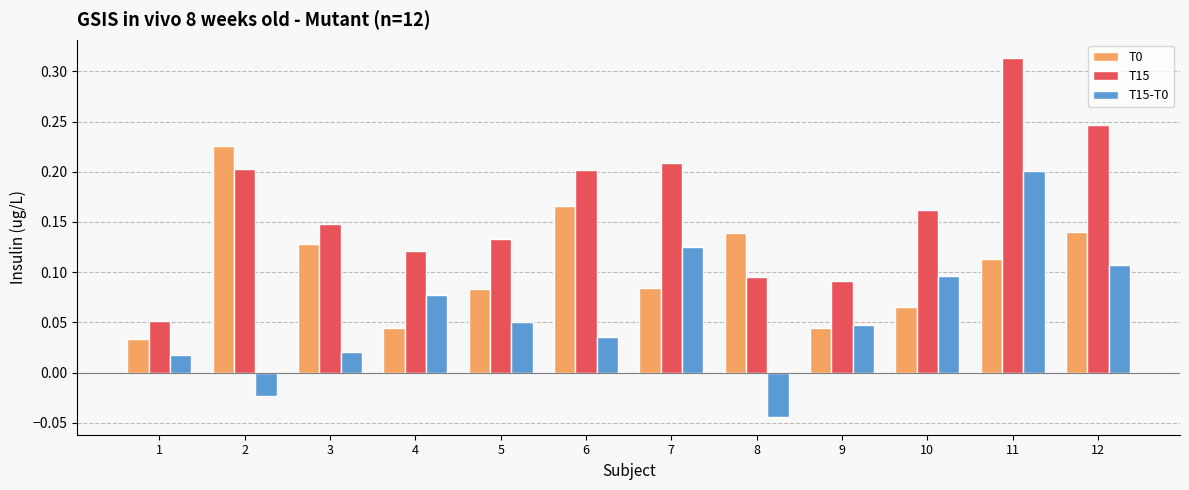

At which label does T15 reach its peak?

11